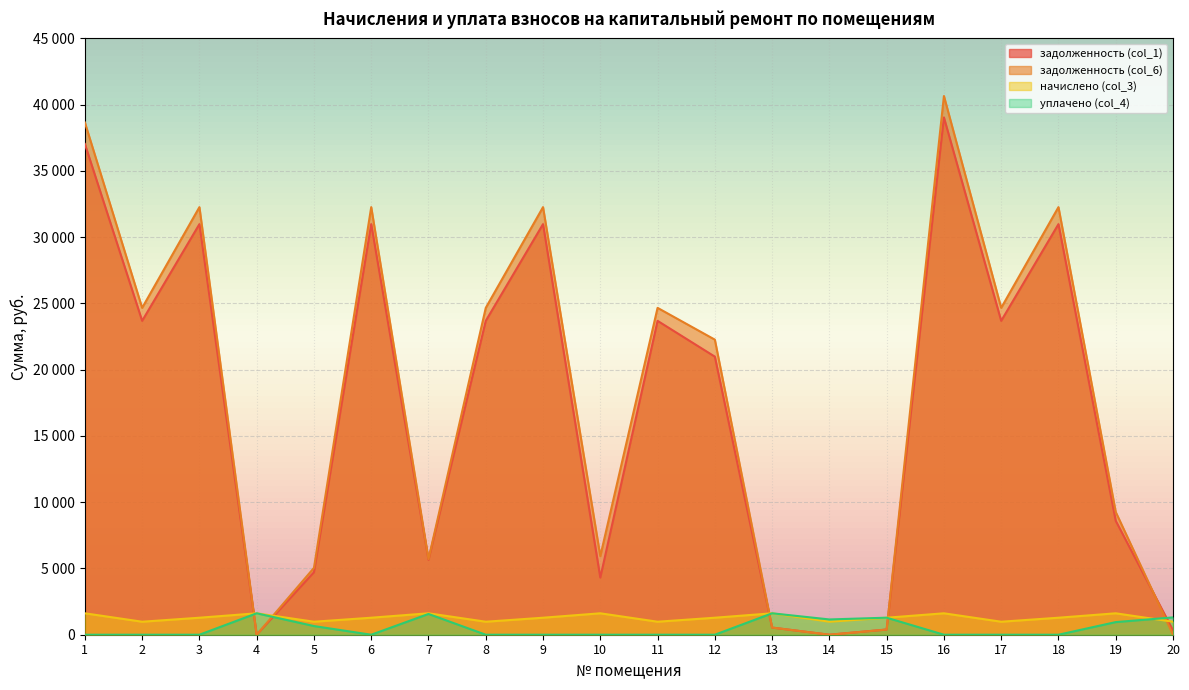

What is the approximate value of задолженность (col_6) at 15?

390.7